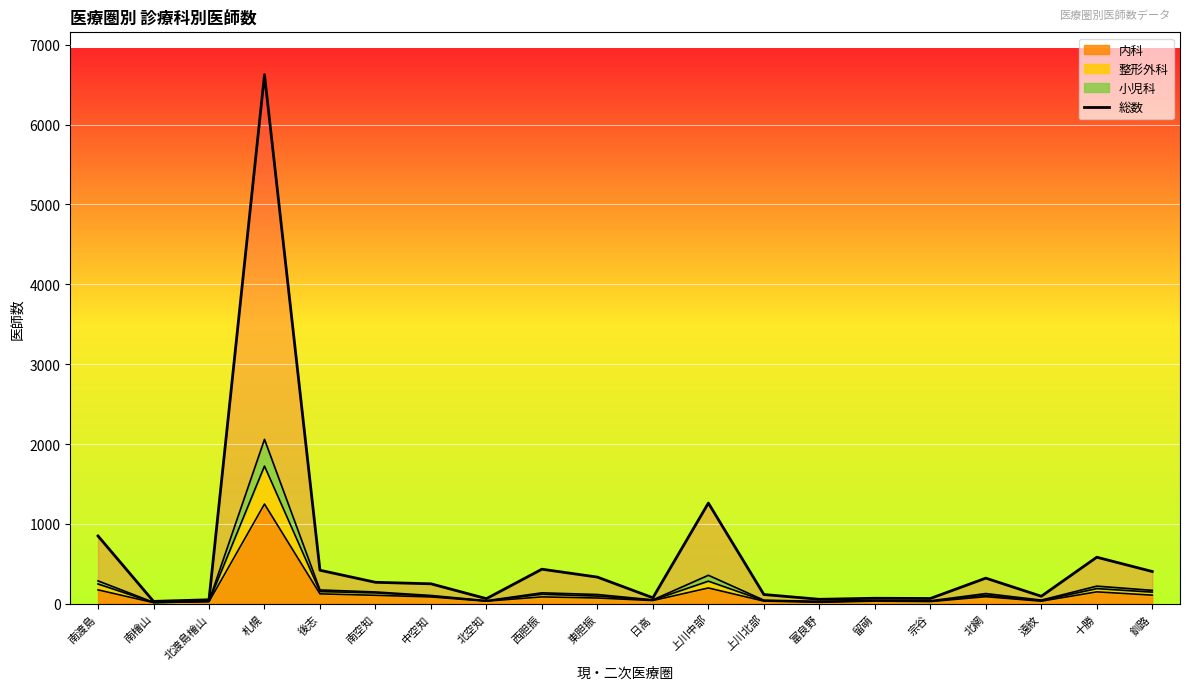

True or false: the data shows 27 at 留萌.

False